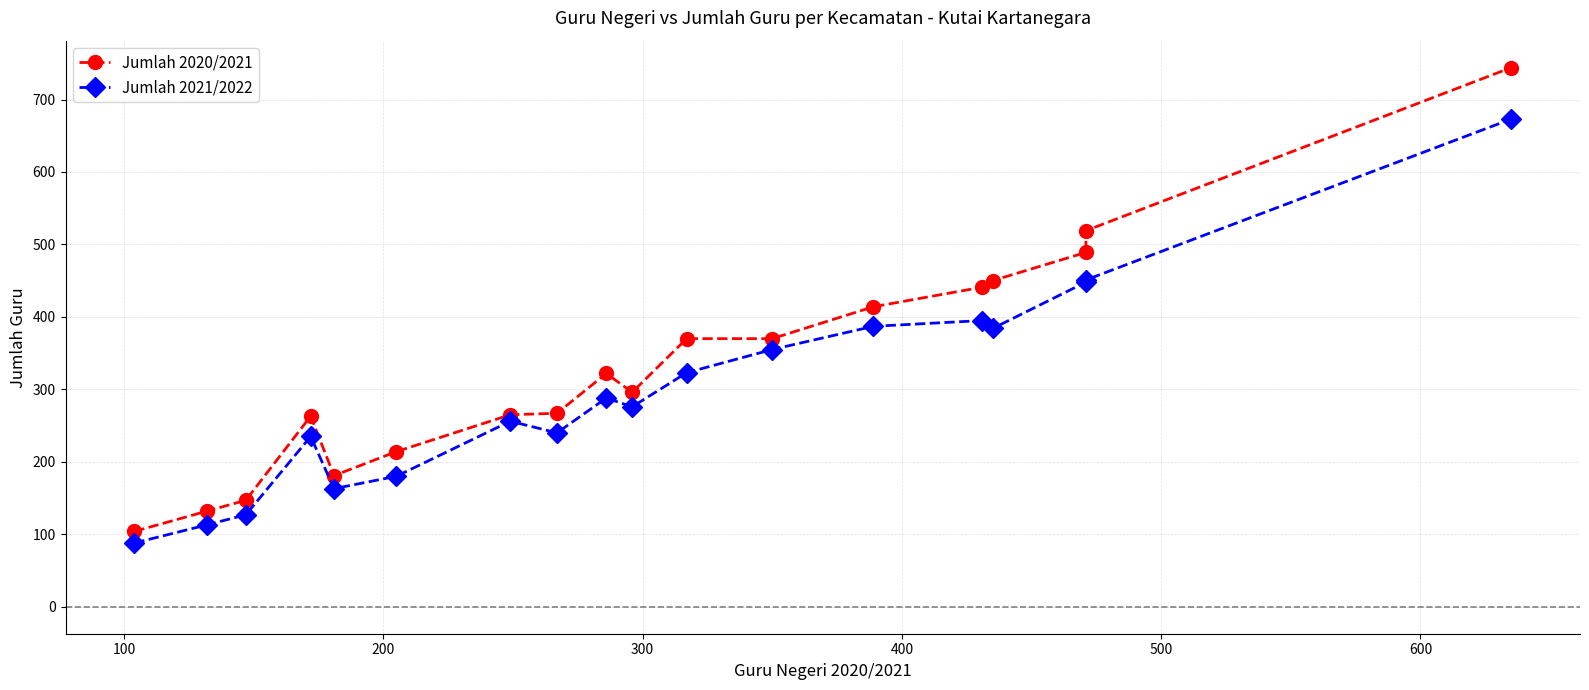

True or false: Jumlah 2021/2022 and Jumlah 2020/2021 intersect in this chart.

False